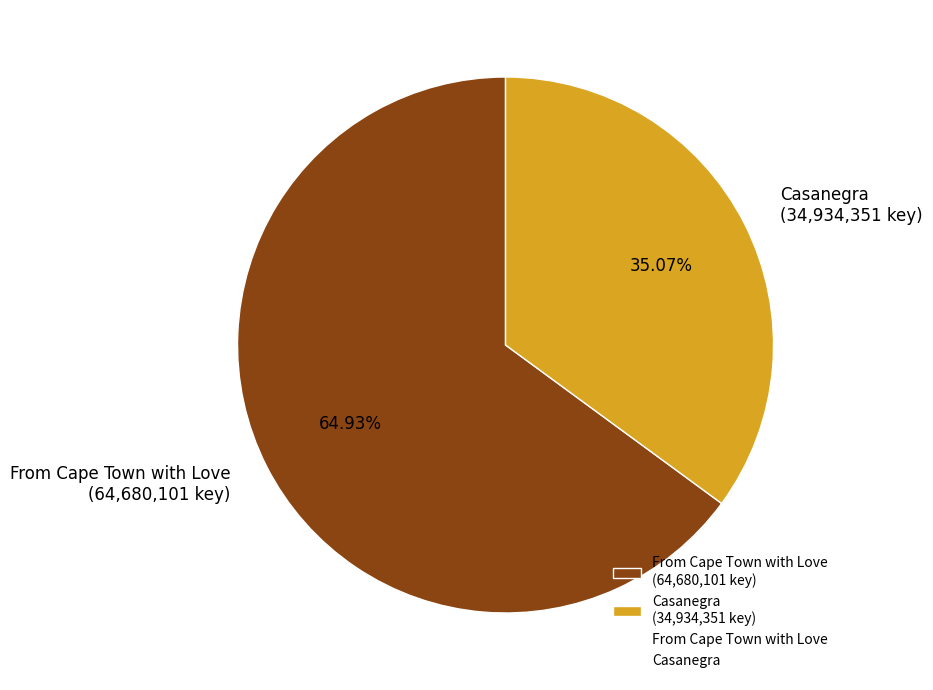

How many segments does this pie chart have?

2